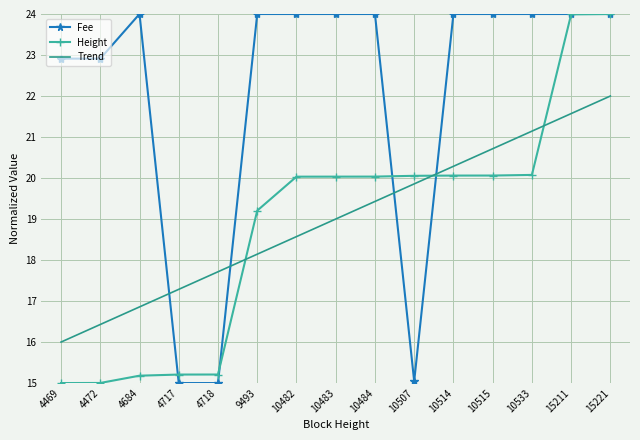

Where do Trend and Height first cross each other?

4718 and 9493